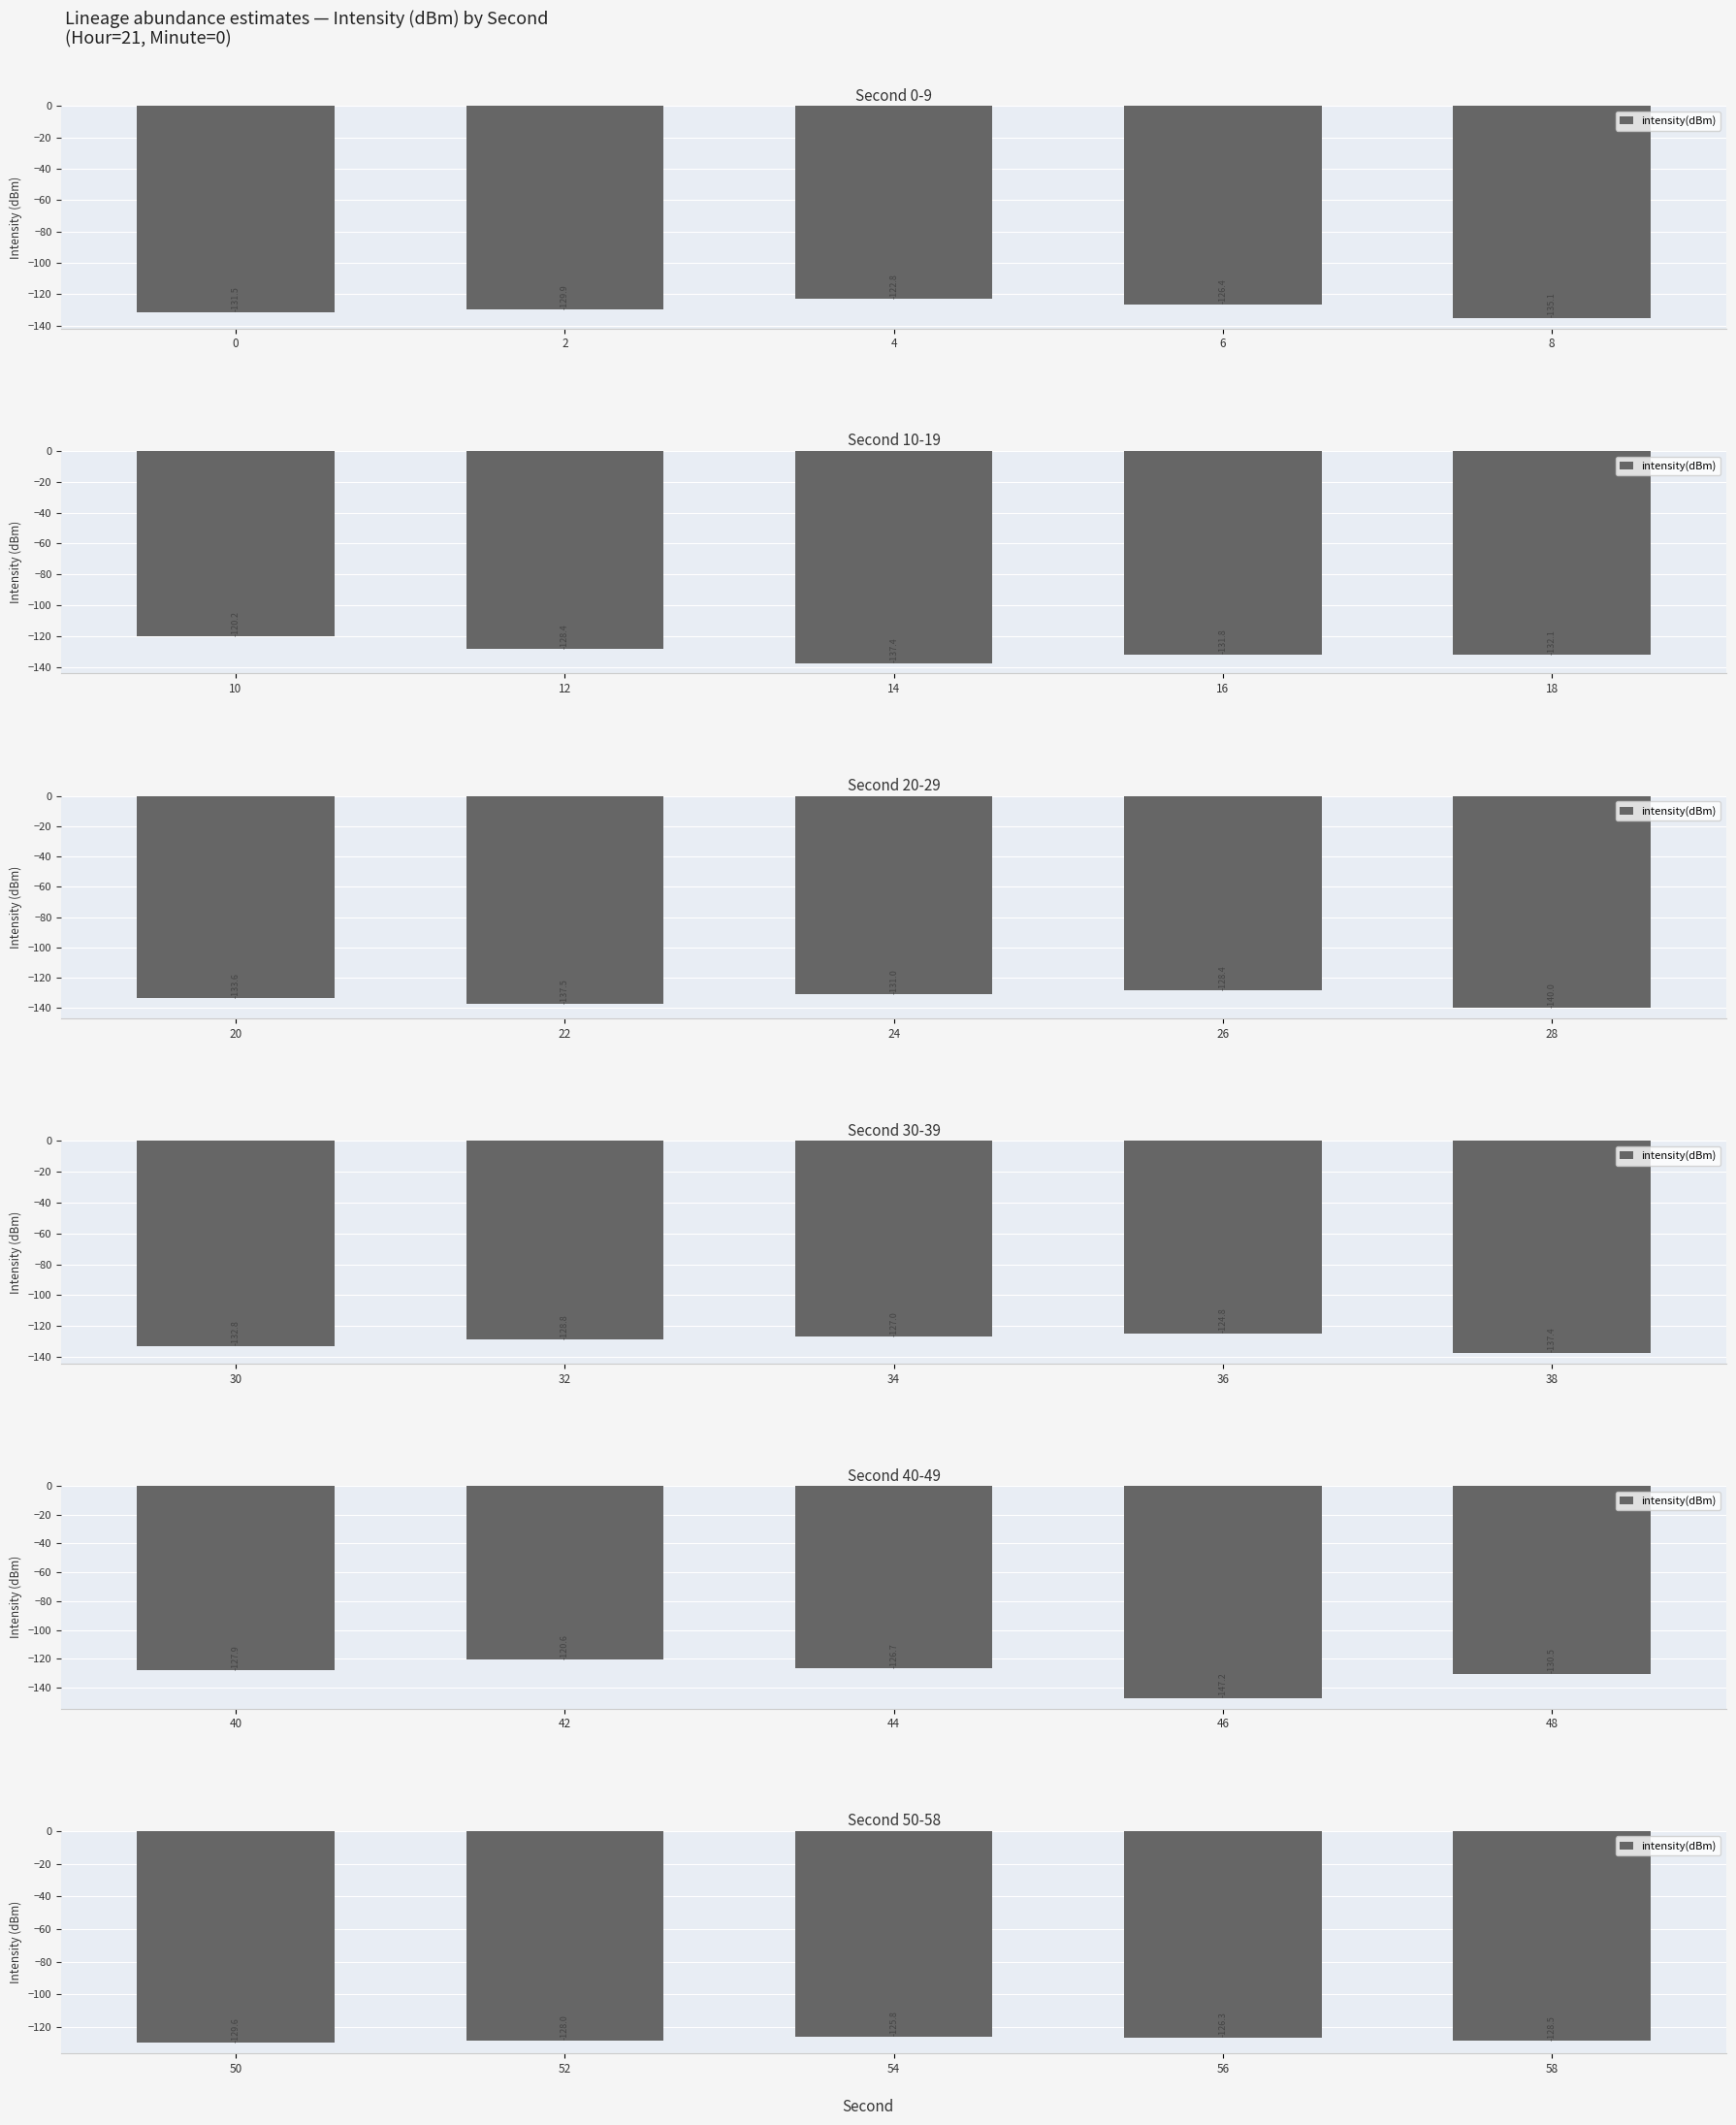

How many distinct data groups are displayed?

1